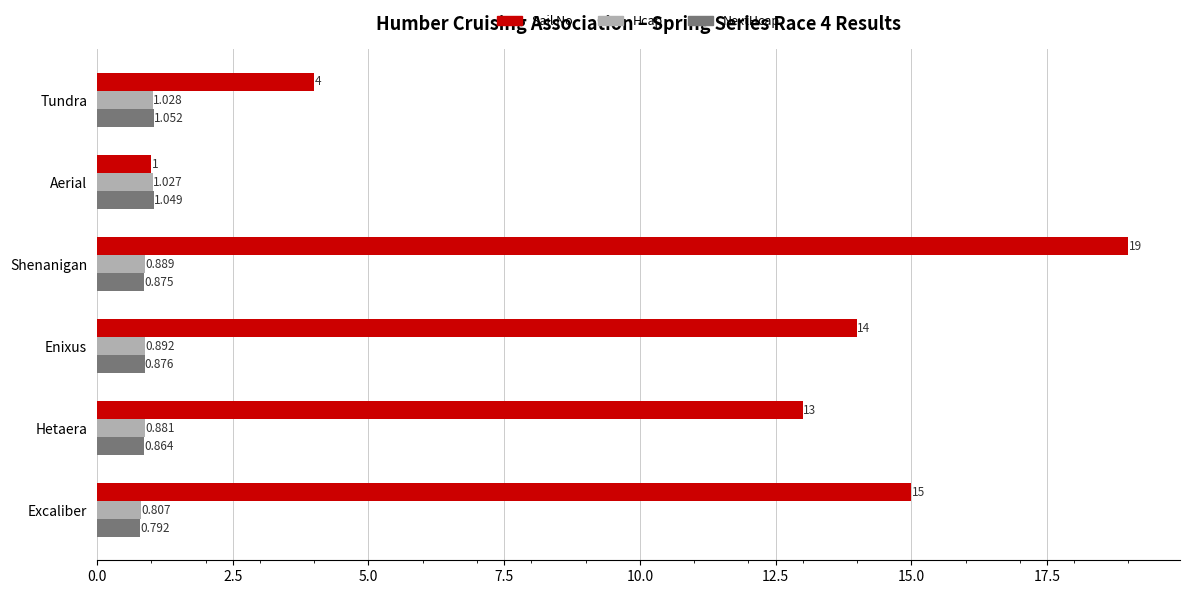

Between Tundra and Shenanigan, which series saw the biggest shift?

Sail No